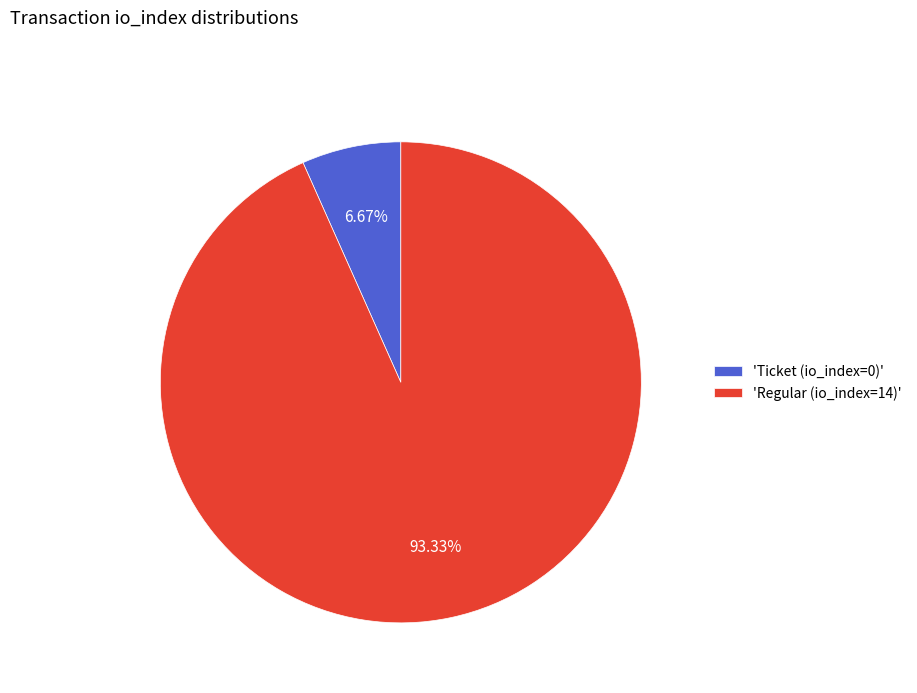

Is the sum of 'Ticket (io_index=0)' and 'Regular (io_index=14)' greater than half?

Yes